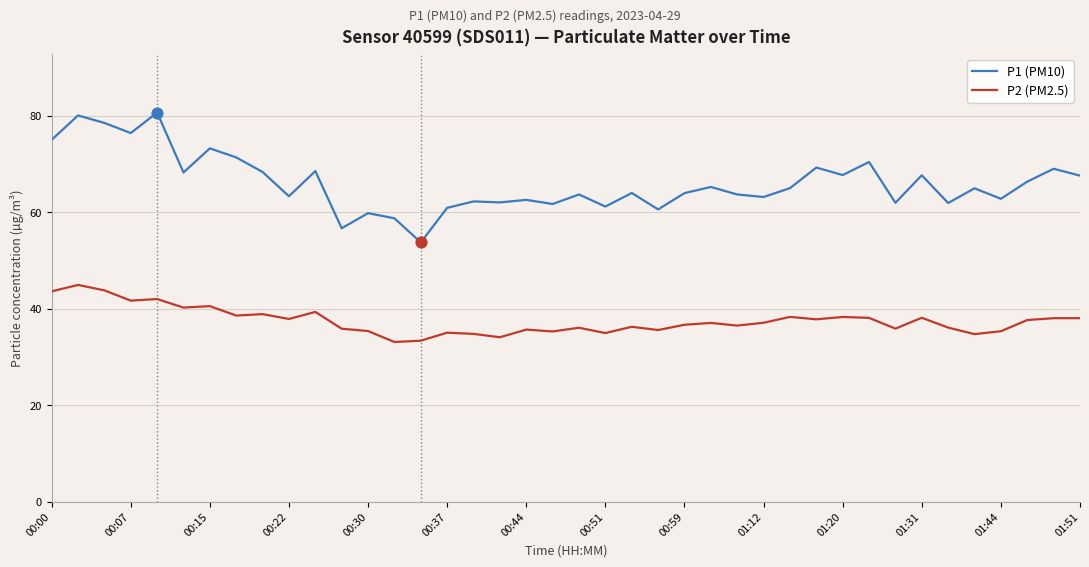

Which series has the largest total across all categories?

P1 (PM10)